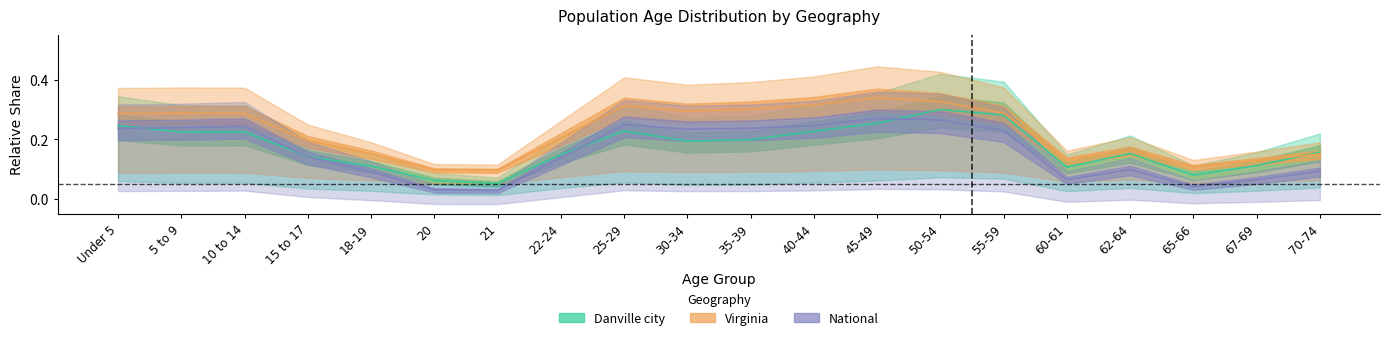

What value does the National series have at 62-64?

0.1